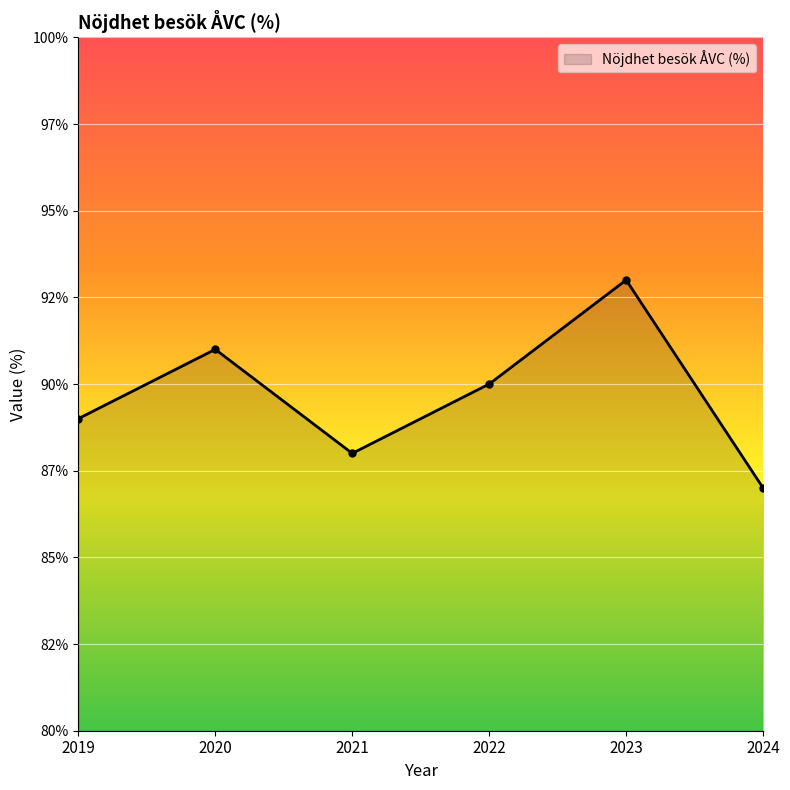

Approximately how many times larger is the value at 2023 compared to 2024?

1.1